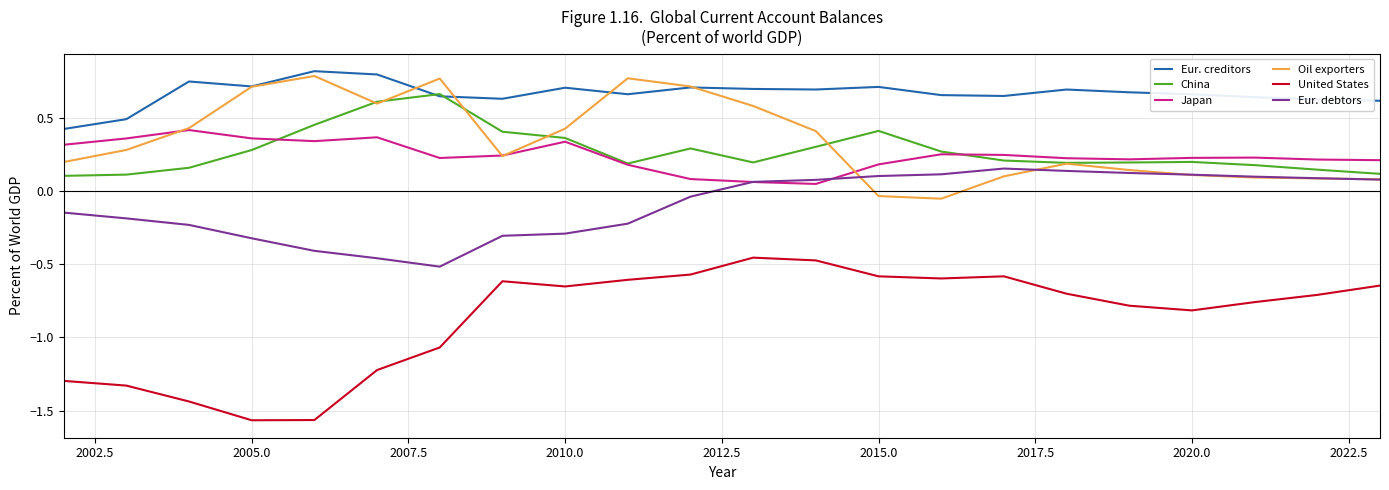

True or false: Eur. debtors and United States intersect in this chart.

False